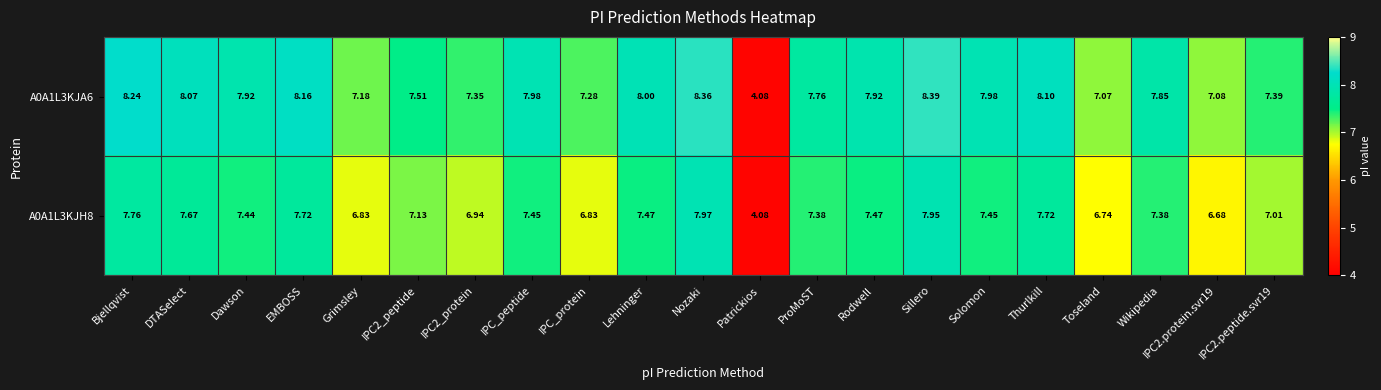

Is the value of A0A1L3KJH8 at Lehninger greater than the value of A0A1L3KJA6 at ProMoST?

No